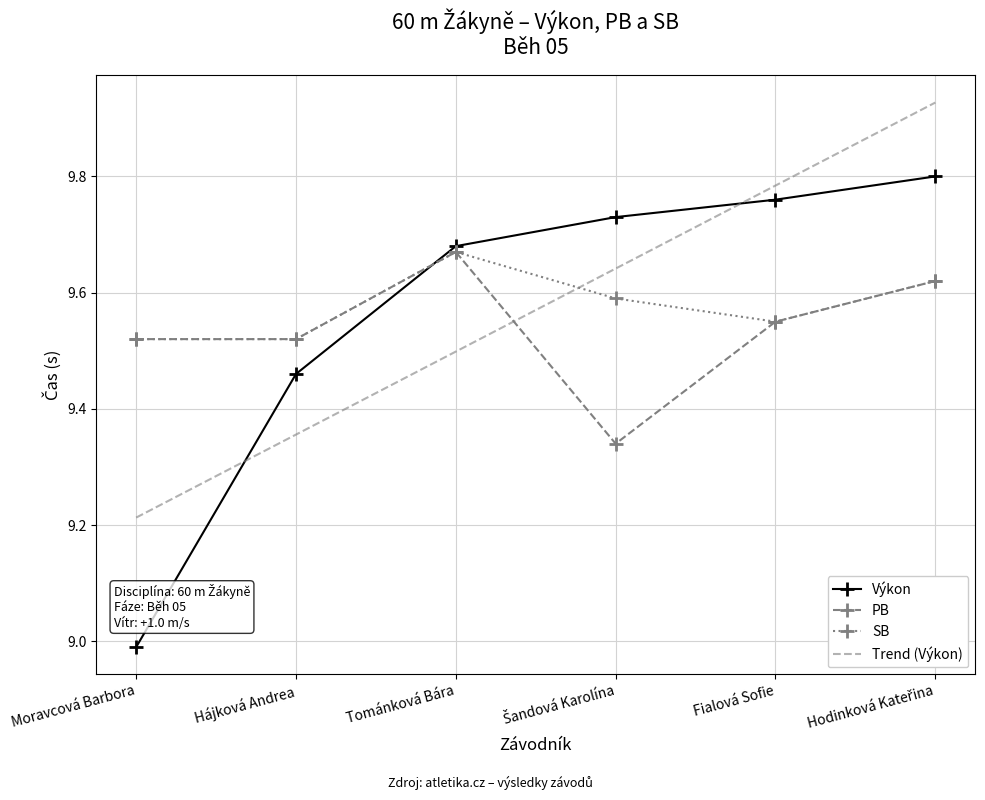

The PB series shows 9.6 at Fialová Sofie. True or false?

True